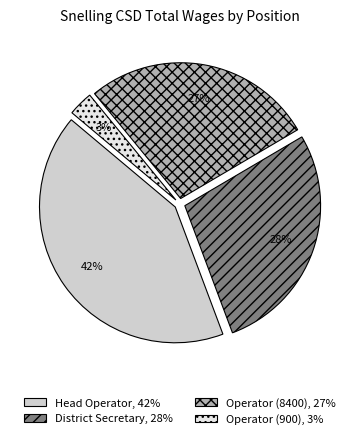

To the nearest percent, what is the average slice percentage?

25%